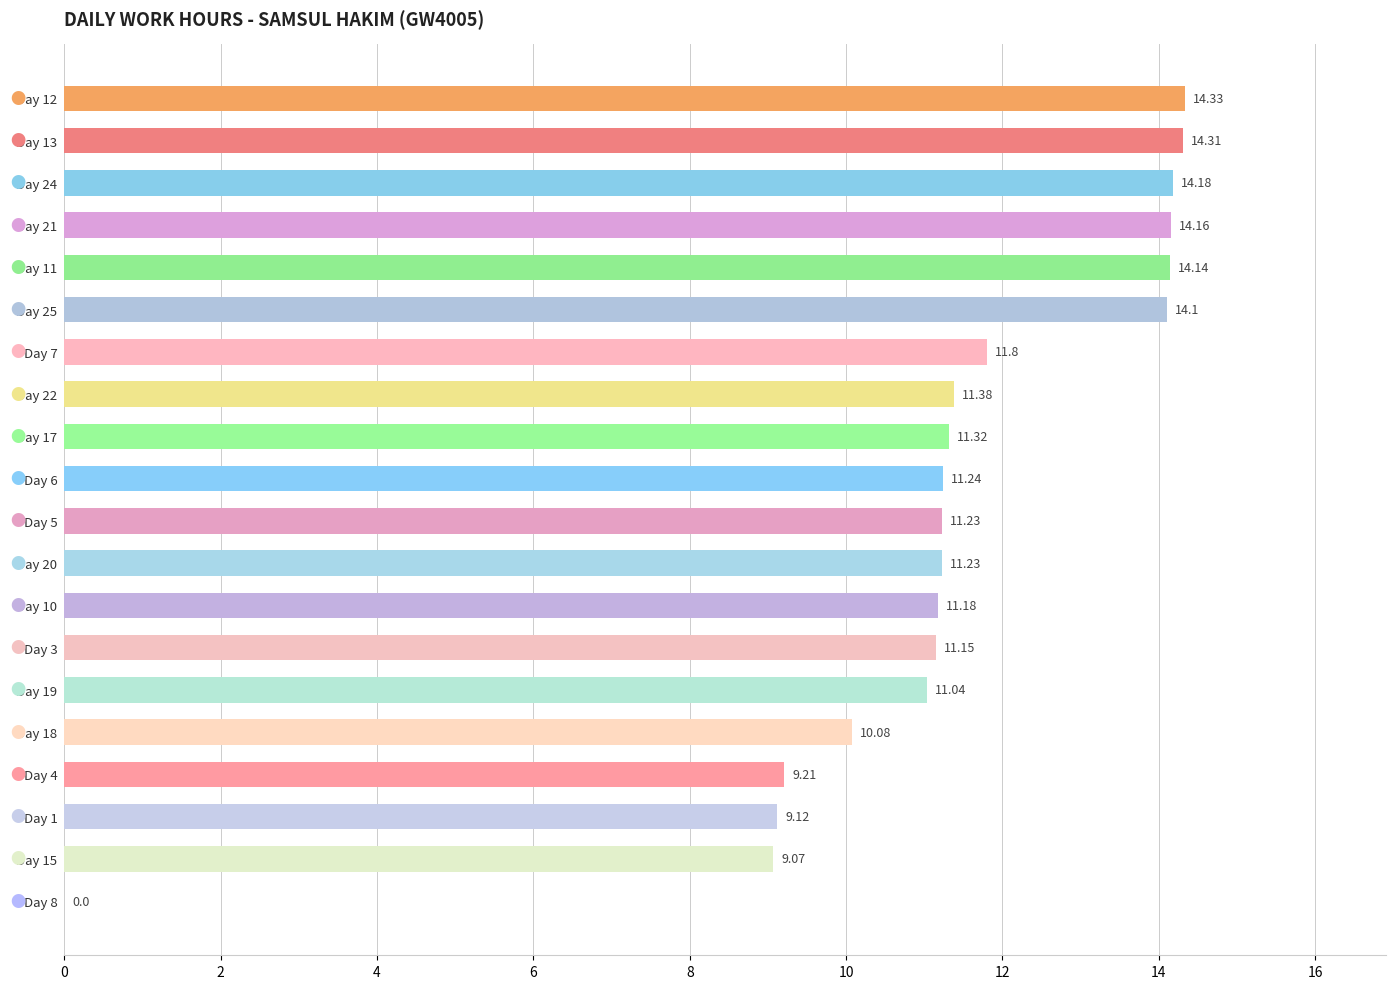

What is the sum of all values?

224.3